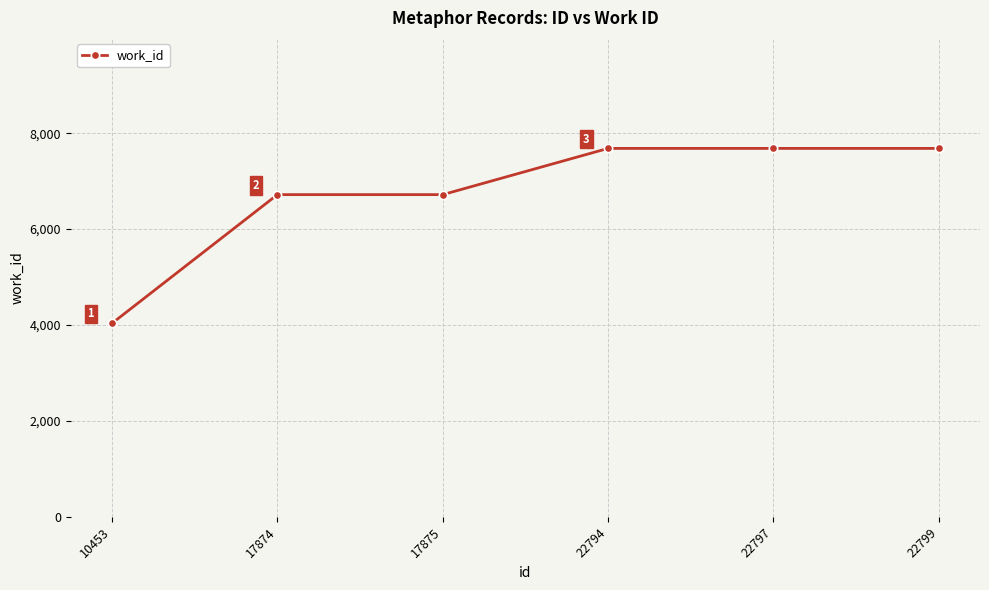

True or false: there are more than 2 points higher than both neighbors.

False